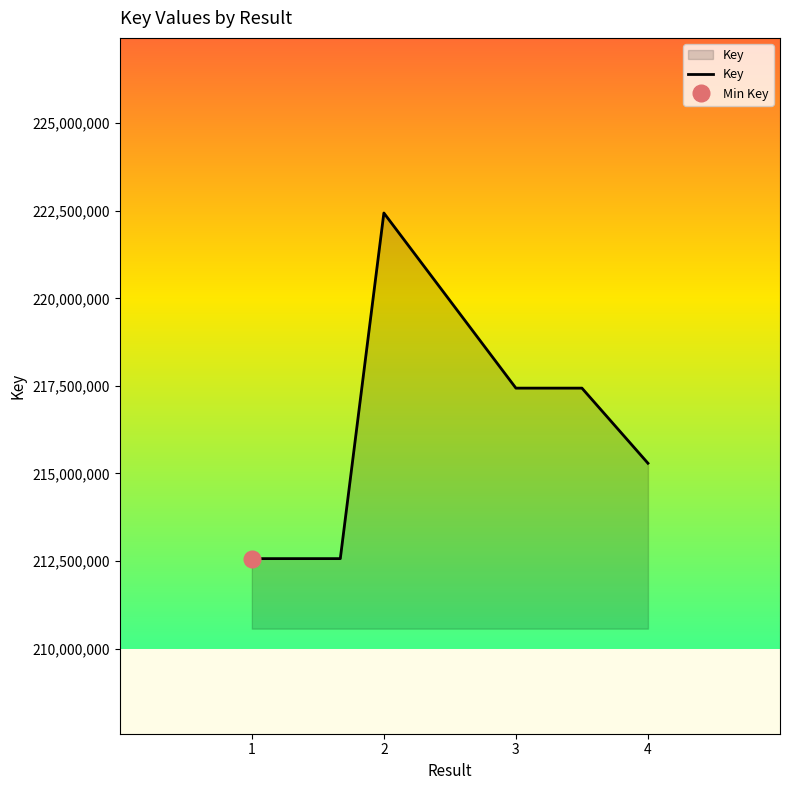

Which category has the lowest value across all series?

1